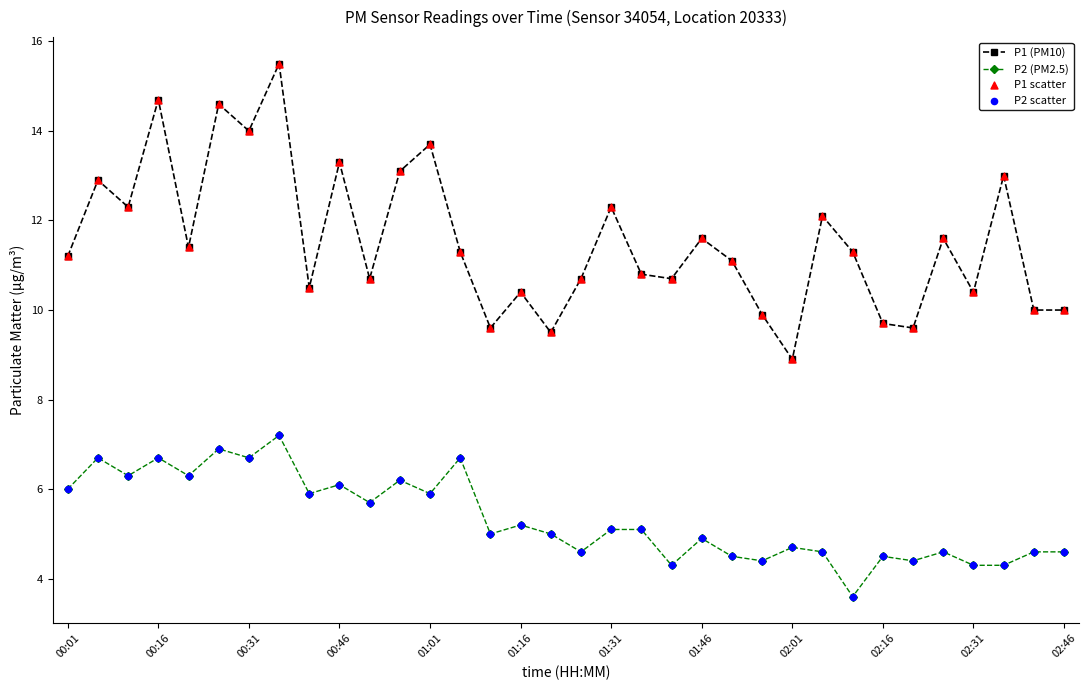

Which series has the largest total across all categories?

P1 (PM10)